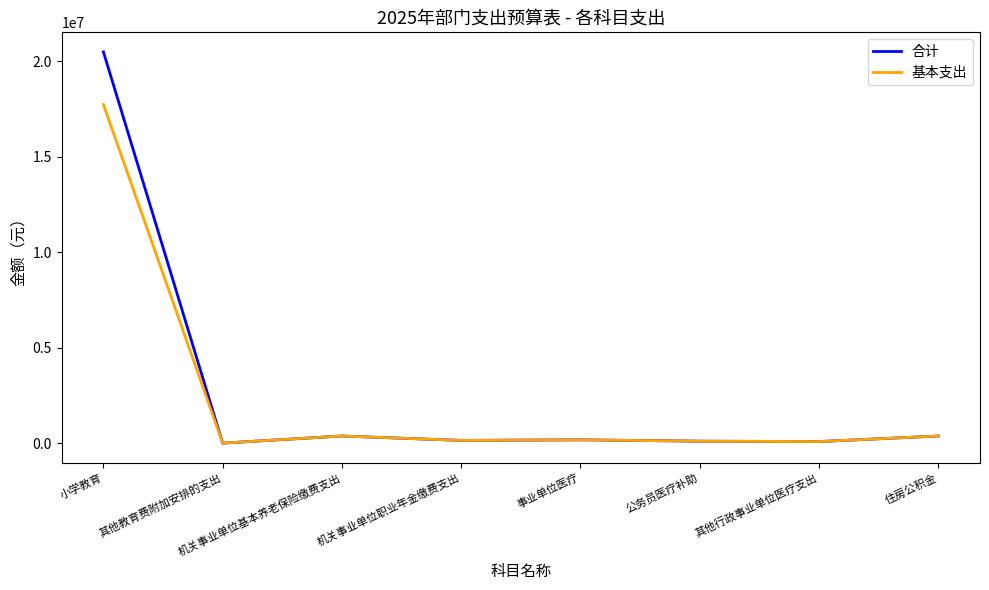

Which series has the largest range (max minus min)?

合计